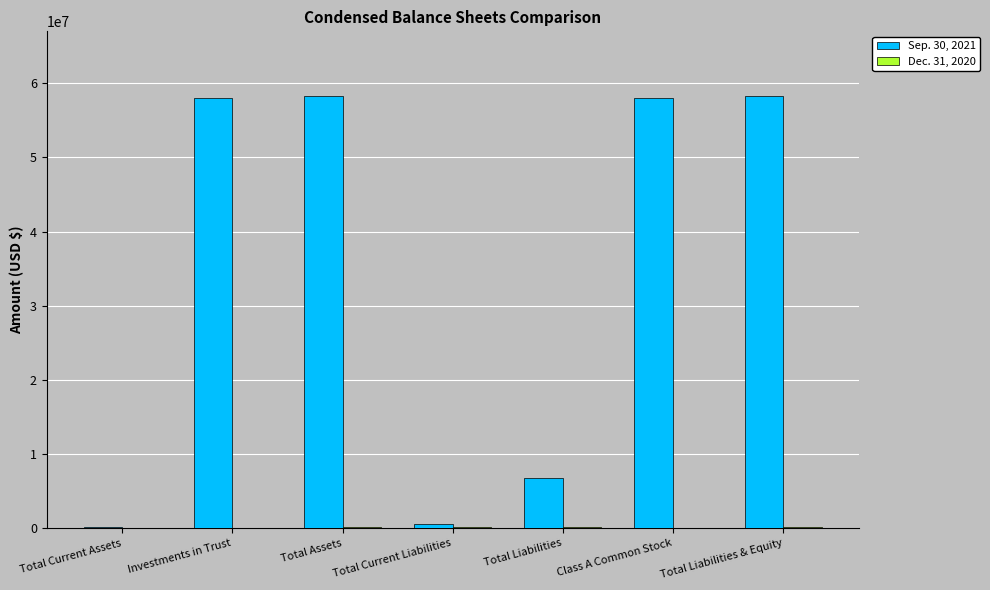

What is the total value across all series at Class A Common Stock?

58075000